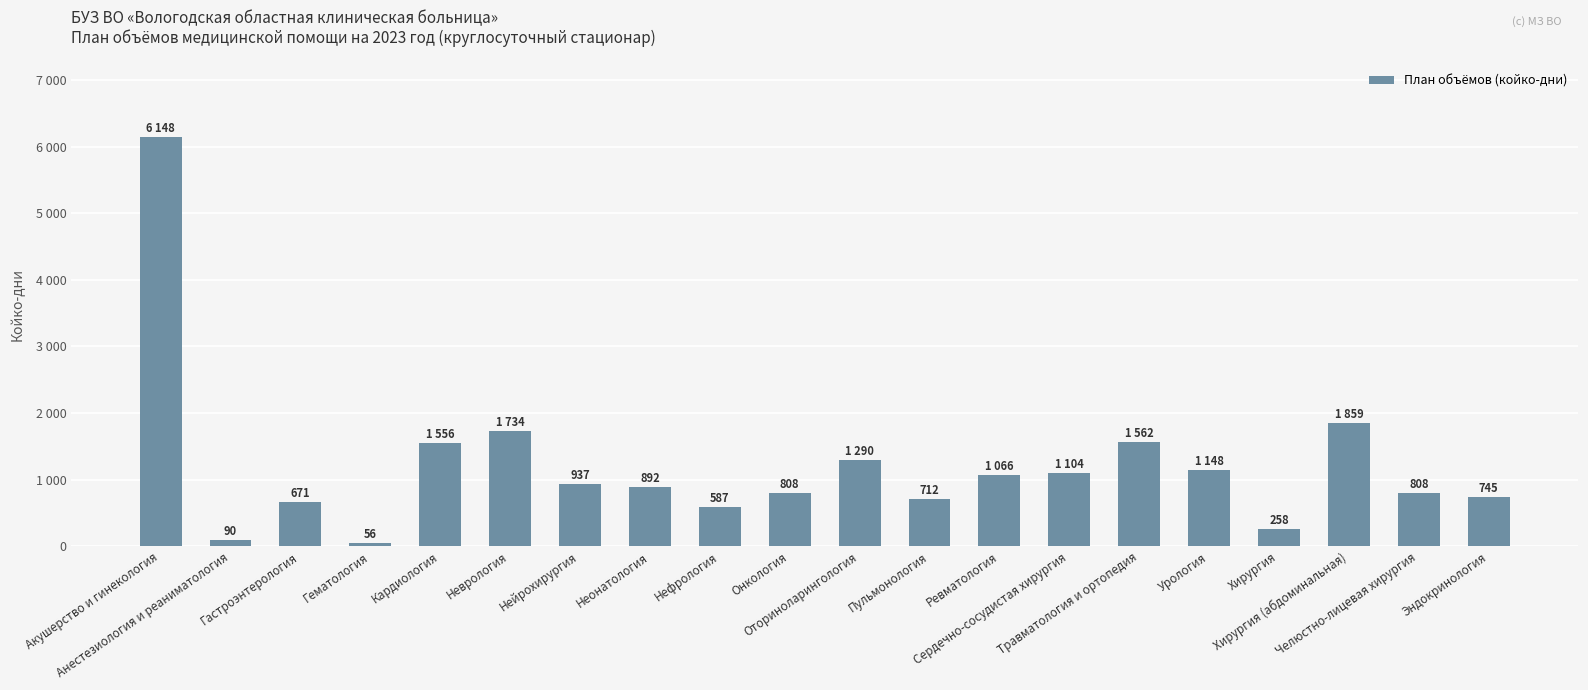

Are the bars horizontal?

No